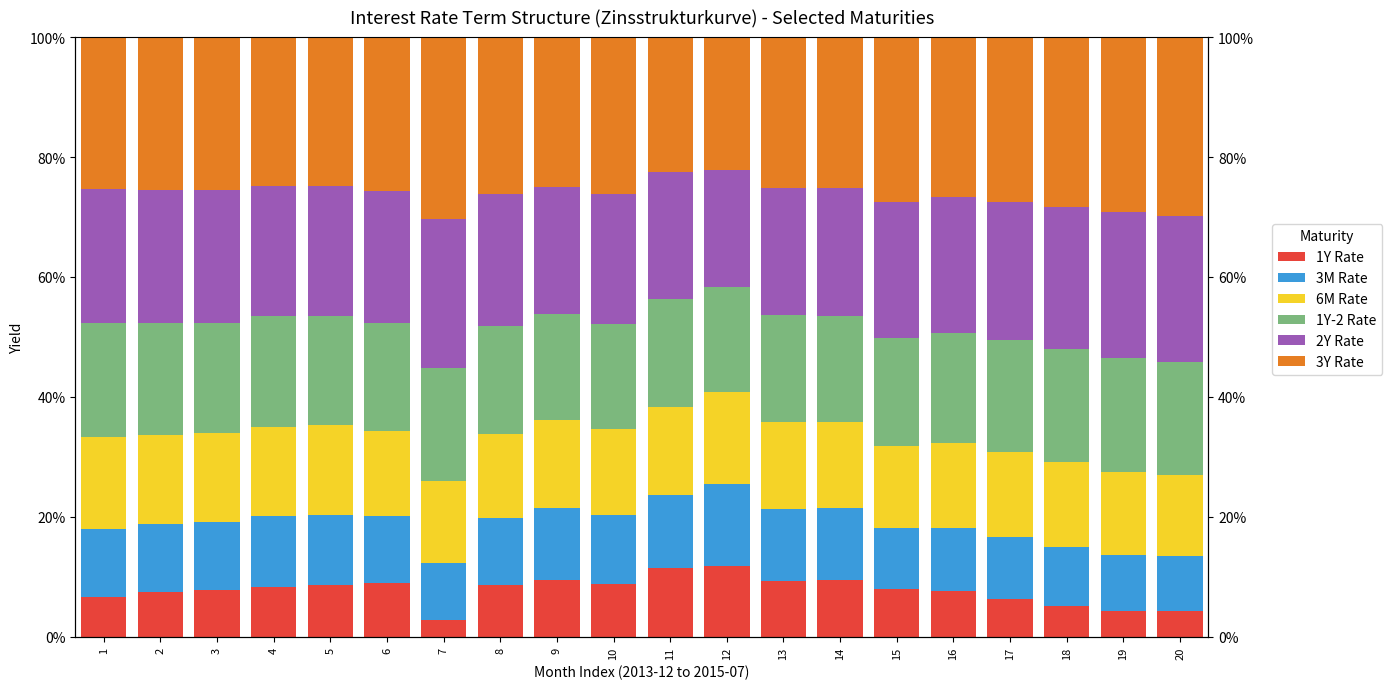

Is the value of 3M Rate at 18 greater than the value of 1Y Rate at 14?

Yes